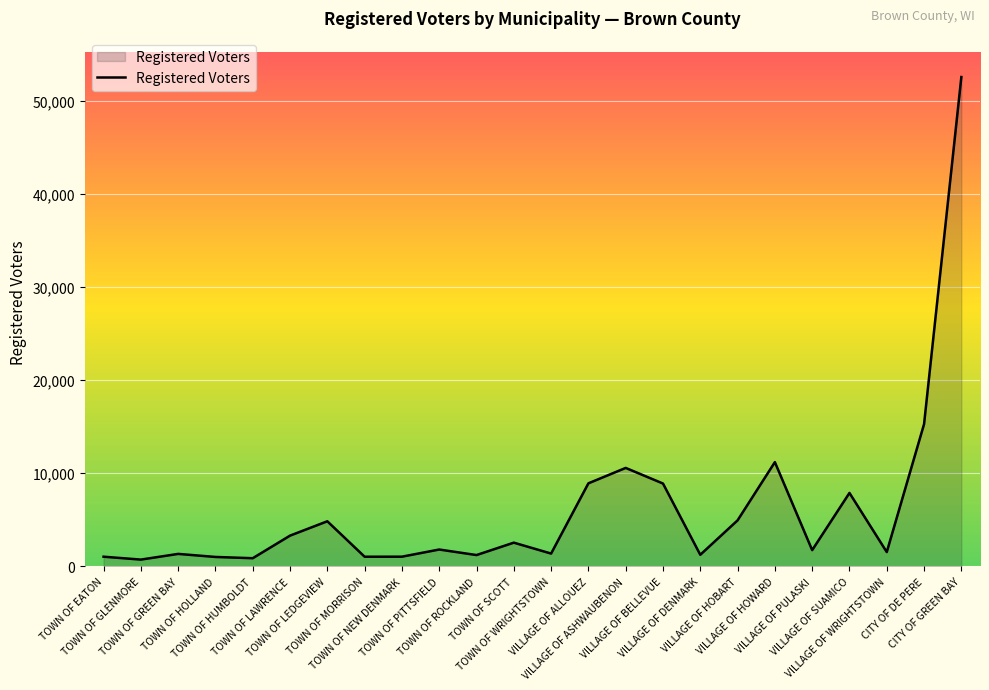

What is the greatest value displayed?

52591